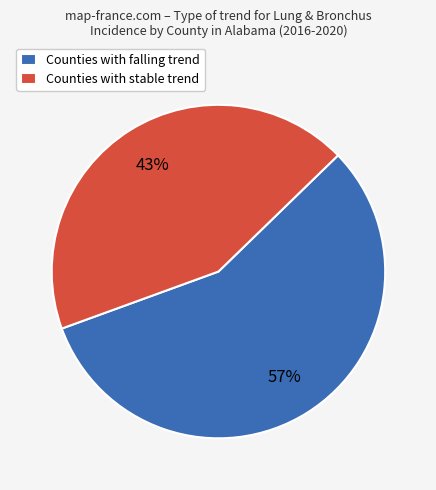

Is there any slice that represents more than half of the pie?

Yes